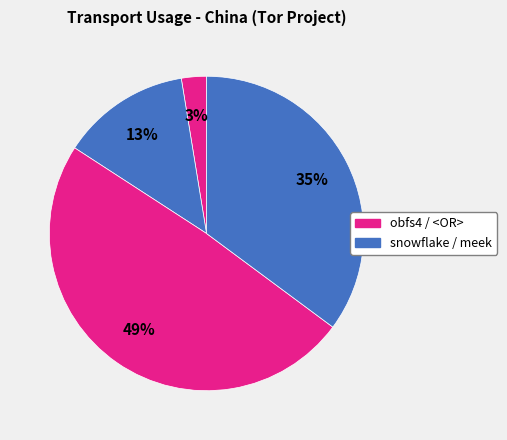

Count the number of slices in the pie.

4